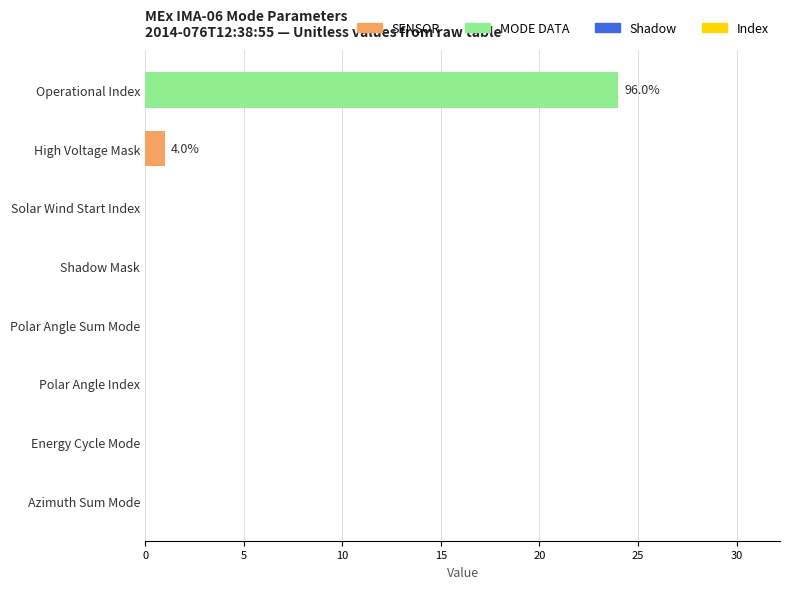

The value at Shadow Mask is -15. True or false?

False